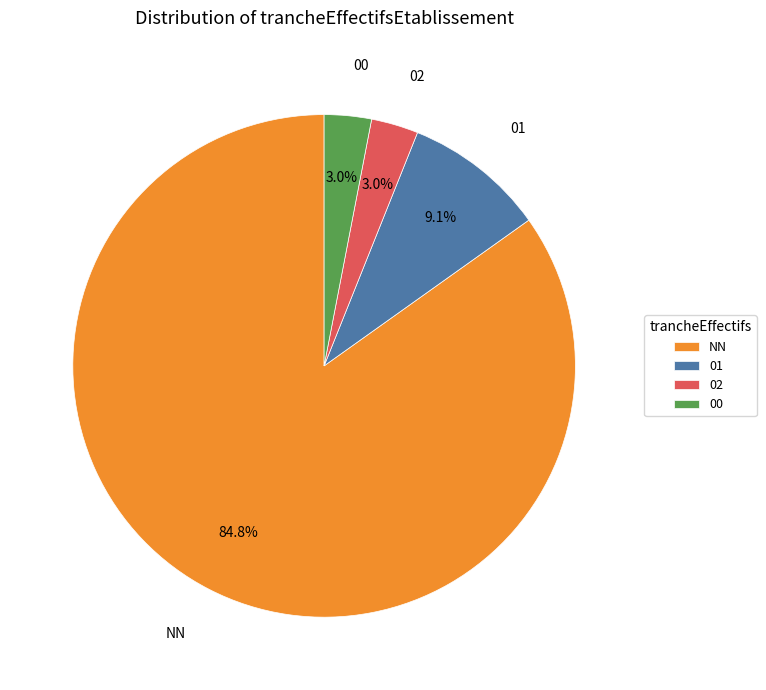

What percentage is the 02 slice, to the nearest percent?

3%